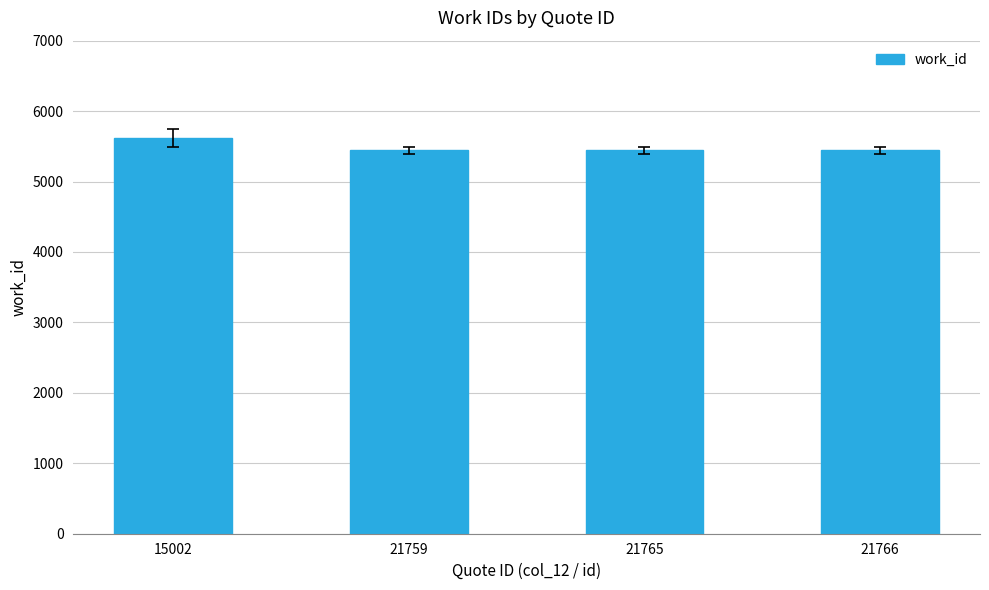

How many data points does each series have?

4